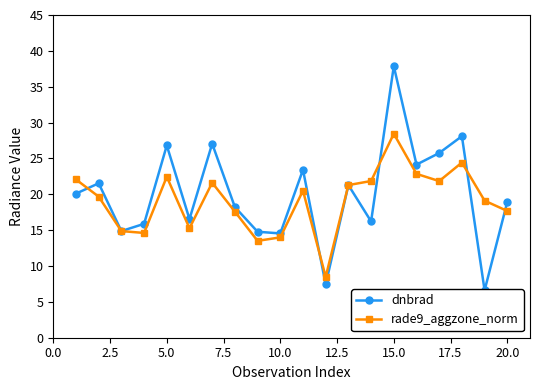

True or false: rade9_aggzone_norm has more than 1 interior local peaks.

True